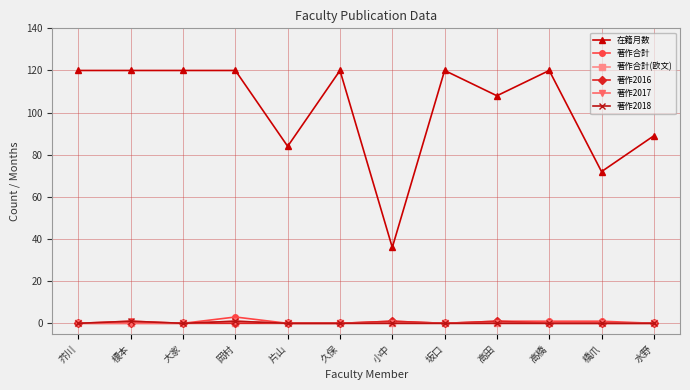

What is the label of the 7th point from the left?

小中